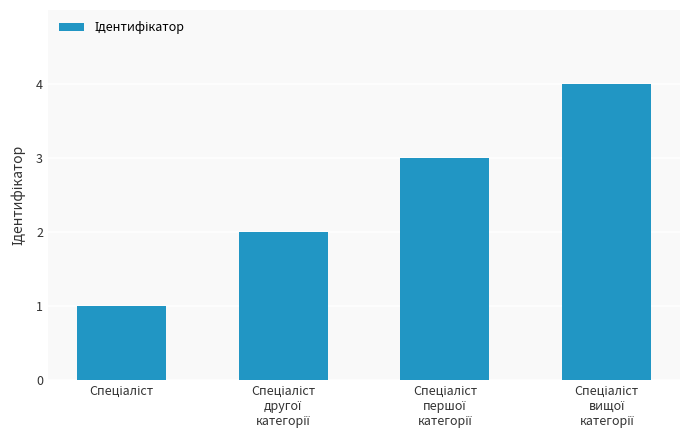

What is the maximum value shown in the chart?

4